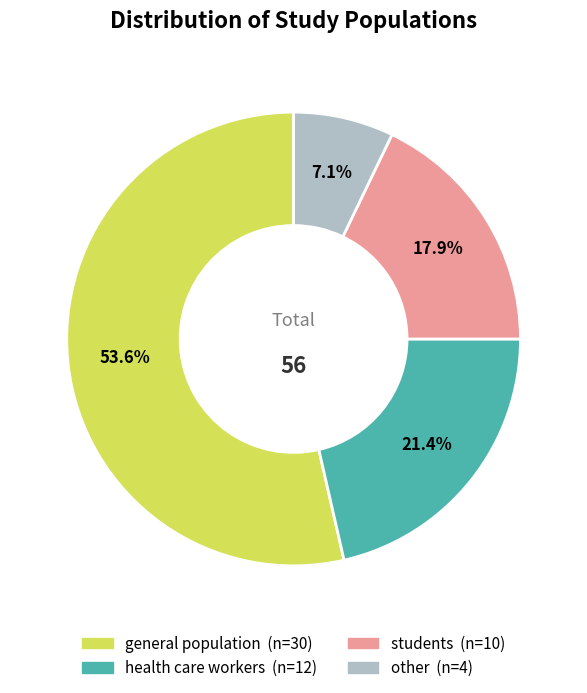

Is there a majority slice in this chart?

Yes